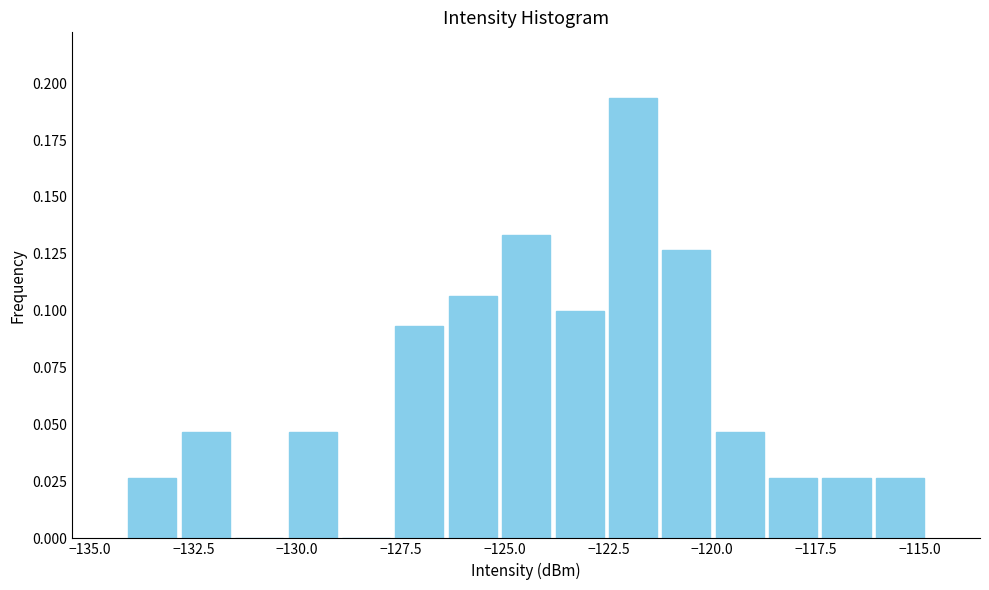

Read against the x-axis, roughly where is the centre of the tallest bar?

-122.0